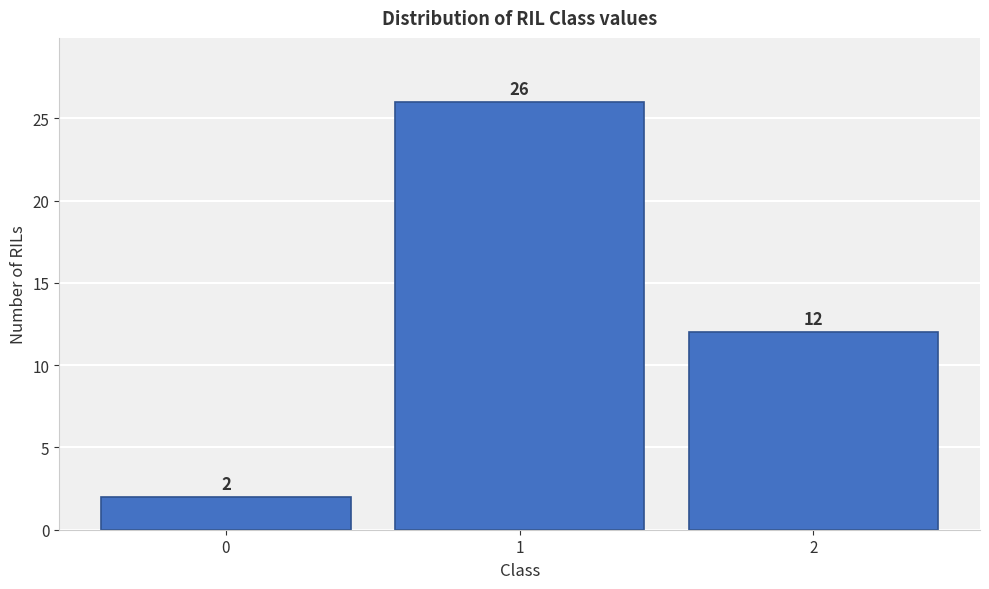

Which range on the x-axis has the tallest bar?

0.5 to 1.5